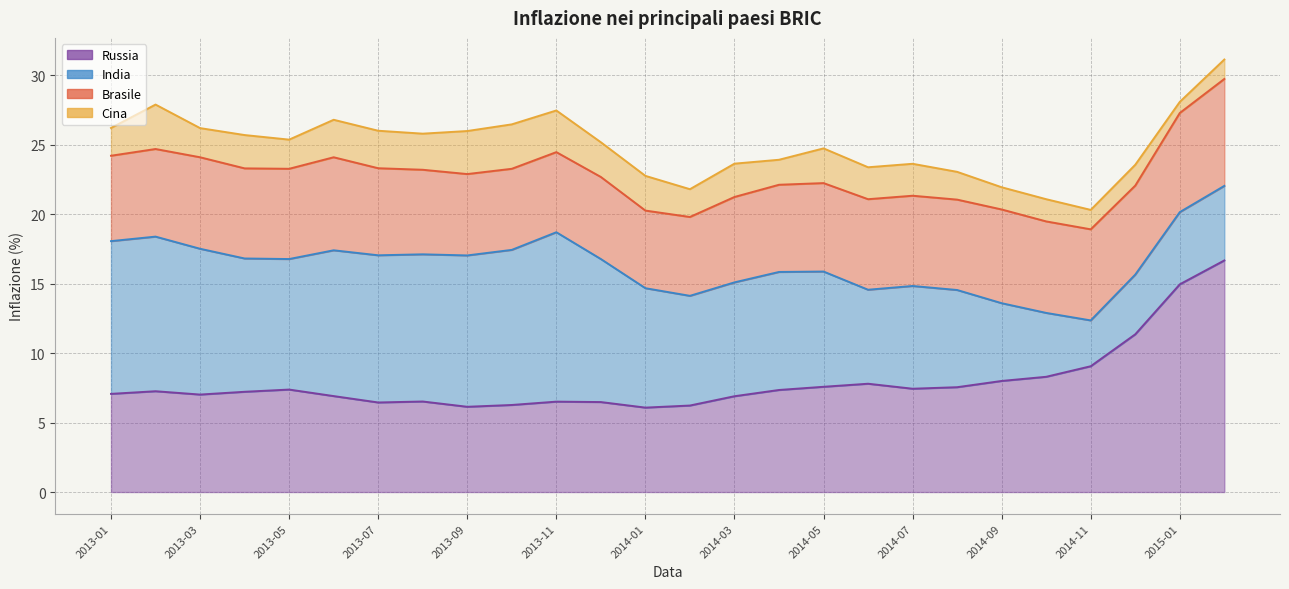

Which category has the highest value in the Russia series?

2015-02